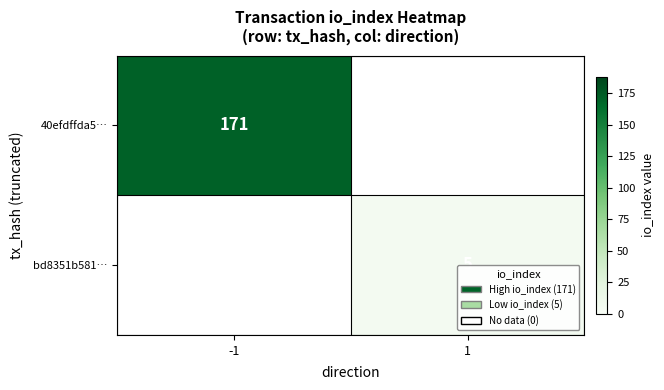

The value of 40efdffda5… at -1 is 119. True or false?

False